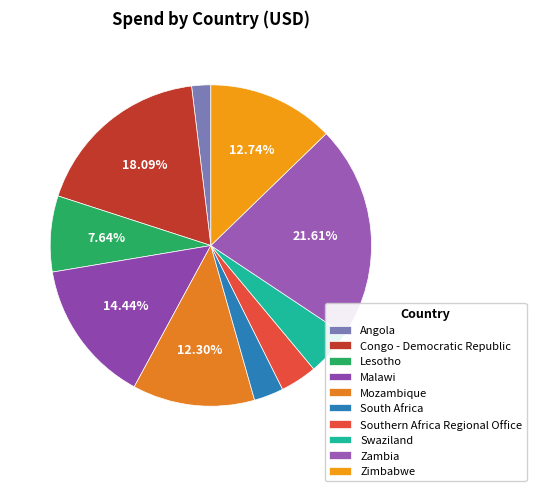

What is the change in value from Angola to Zimbabwe?

+225617